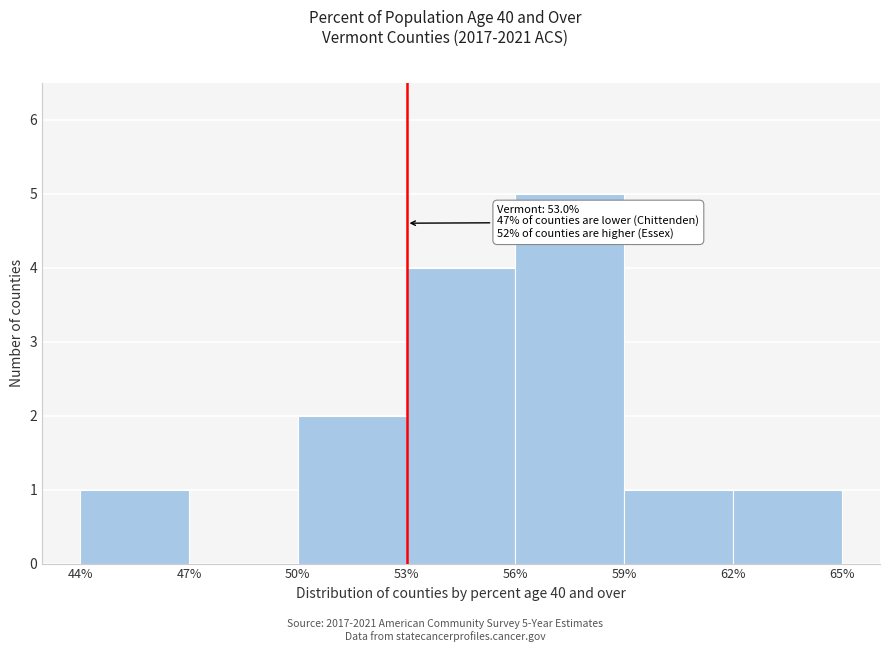

Over which range of the x-axis is the bar tallest?

56% to 59%